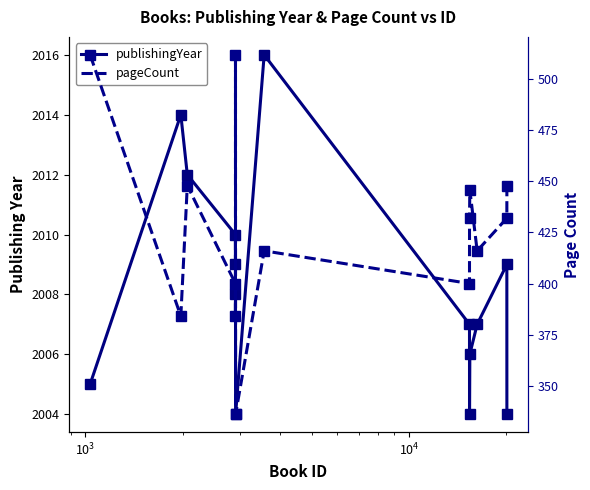

Count the number of categories in the chart.

14